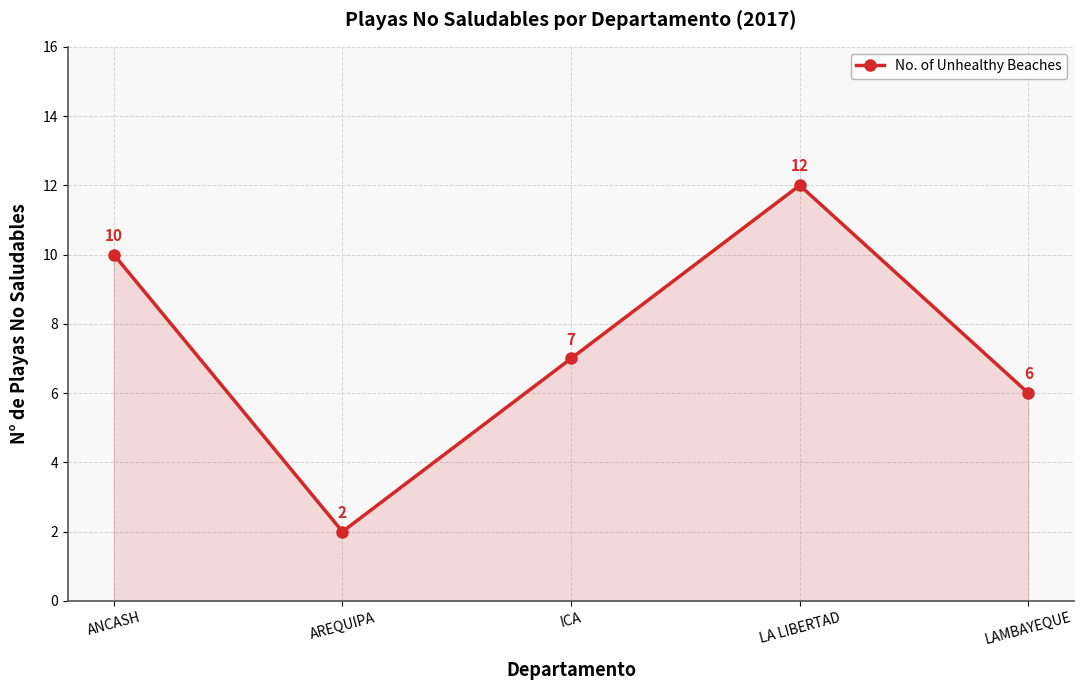

At which label is the value closest to 7?

ICA